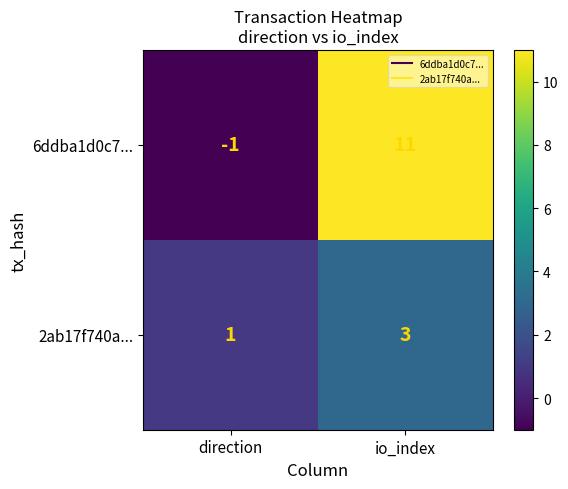

Reading right to left, list all the values displayed in this chart.

6ddba1d0c7...: 11	-1
2ab17f740a...: 3	1